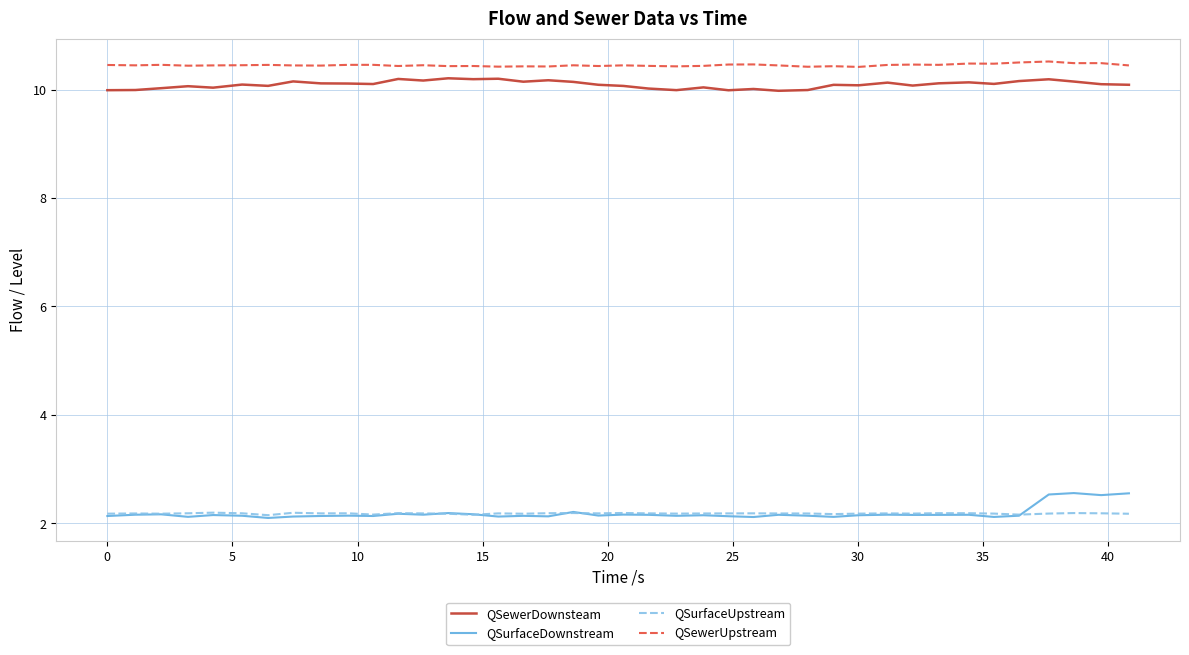

True or false: QSewerUpstream and QSurfaceUpstream intersect in this chart.

False